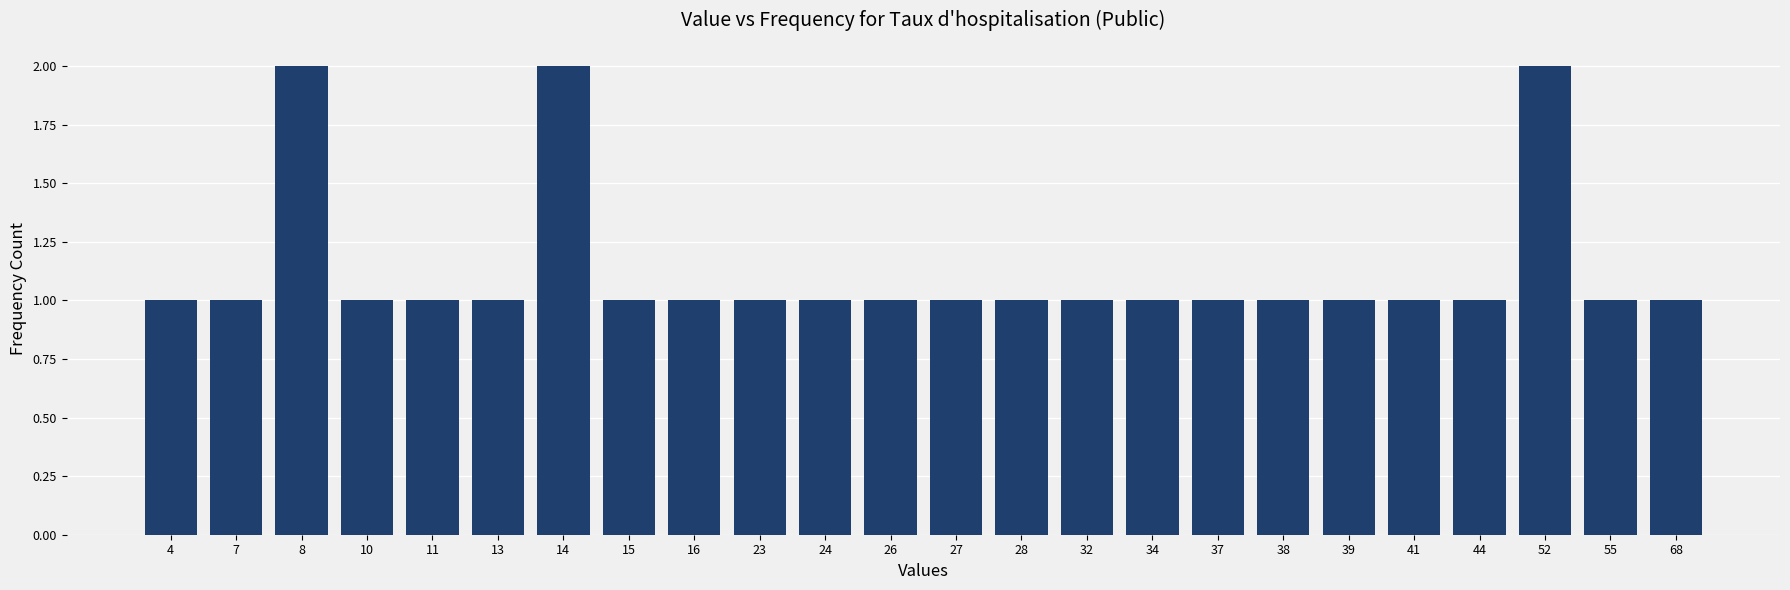

Reading left to right, what are all the values shown in this chart?

1	1	2	1	1	1	2	1	1	1	1	1	1	1	1	1	1	1	1	1	1	2	1	1